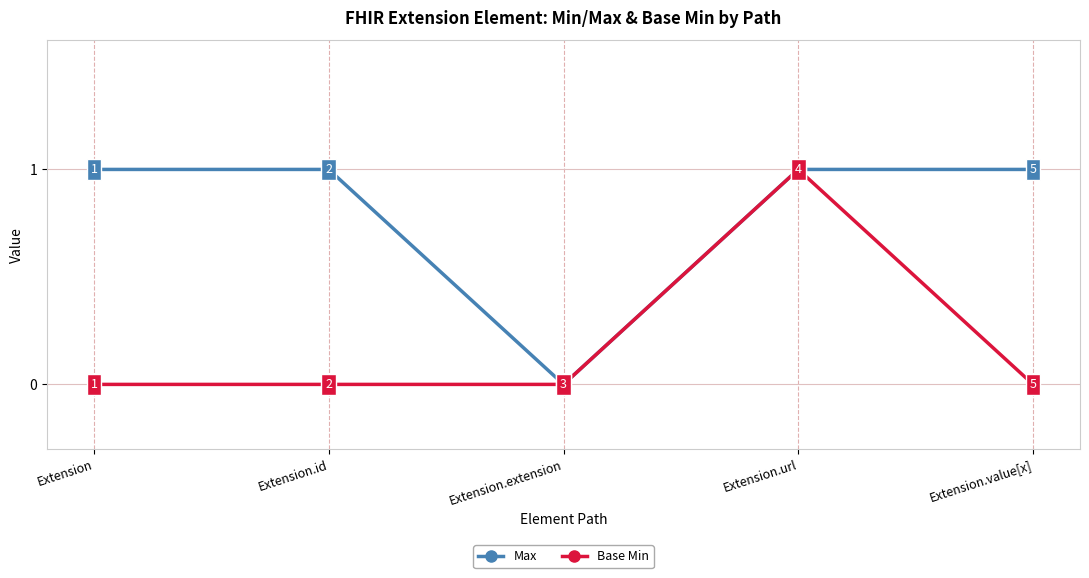

Reading left to right, what are all the values shown in this chart?

Max: Extension=1	Extension.id=1	Extension.extension=0	Extension.url=1	Extension.value[x]=1
Base Min: Extension=0	Extension.id=0	Extension.extension=0	Extension.url=1	Extension.value[x]=0